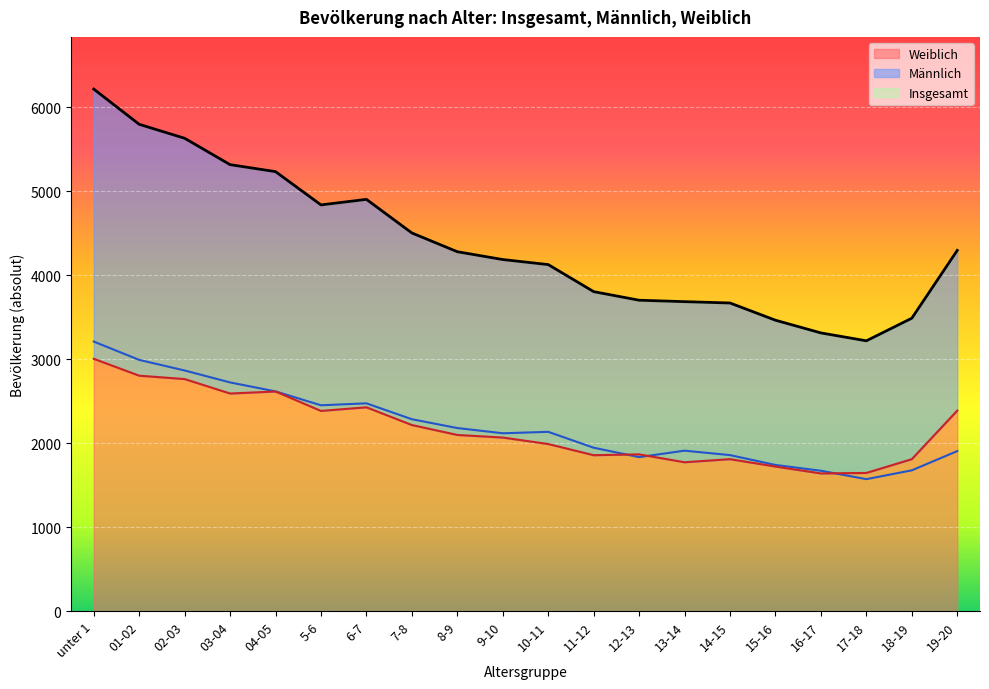

What position from the right is 19-20?

1